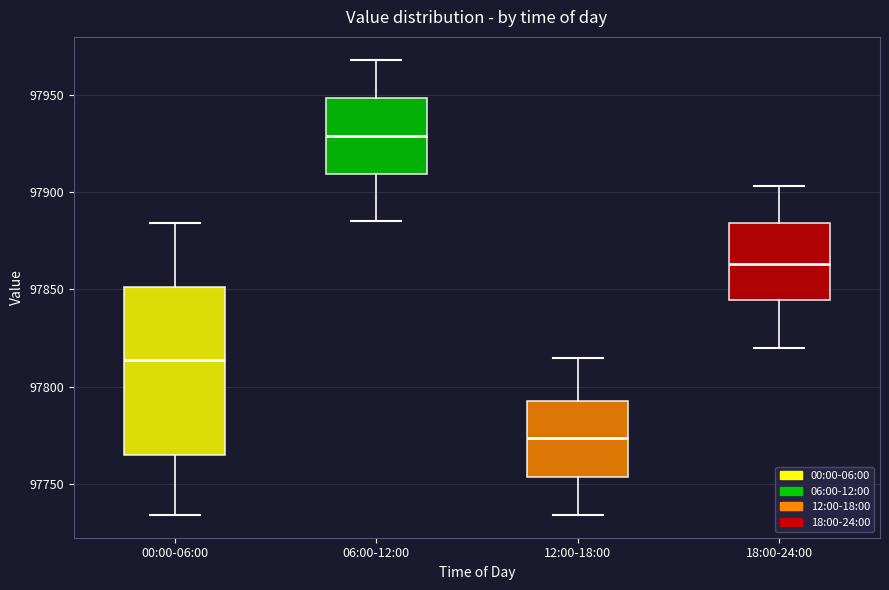

Which box's median line is the lowest?

12:00-18:00